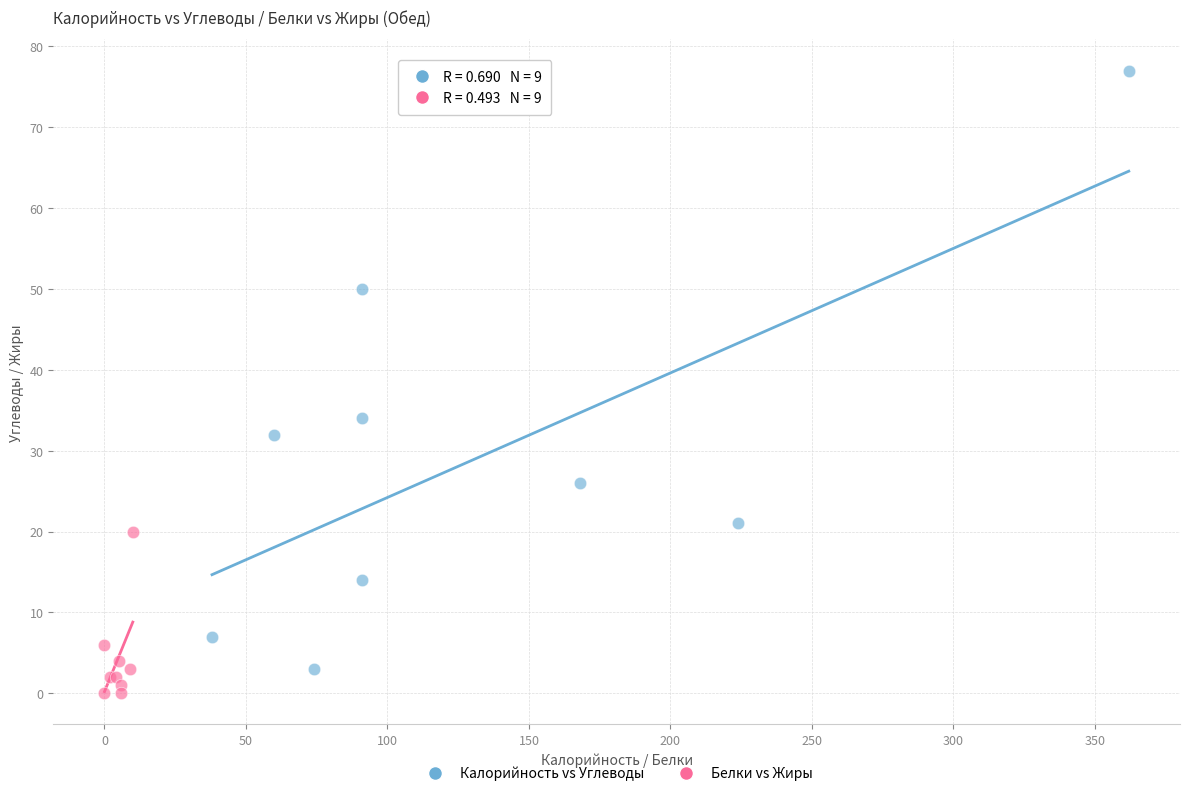

What are all the series names shown in the legend?

Калорийность vs Углеводы, Белки vs Жиры